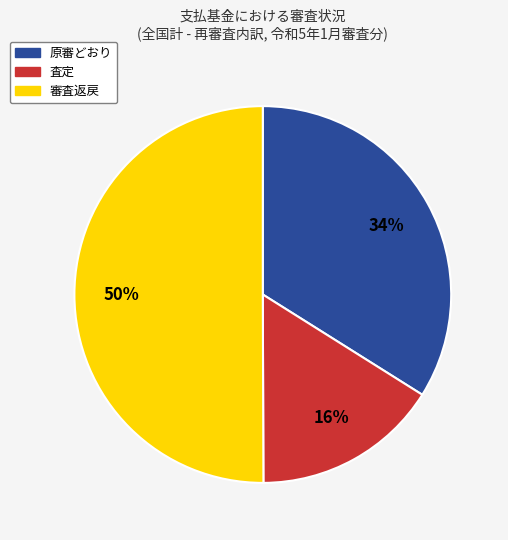

Rank the categories by value from highest to lowest.

審査返戻, 原審どおり, 査定